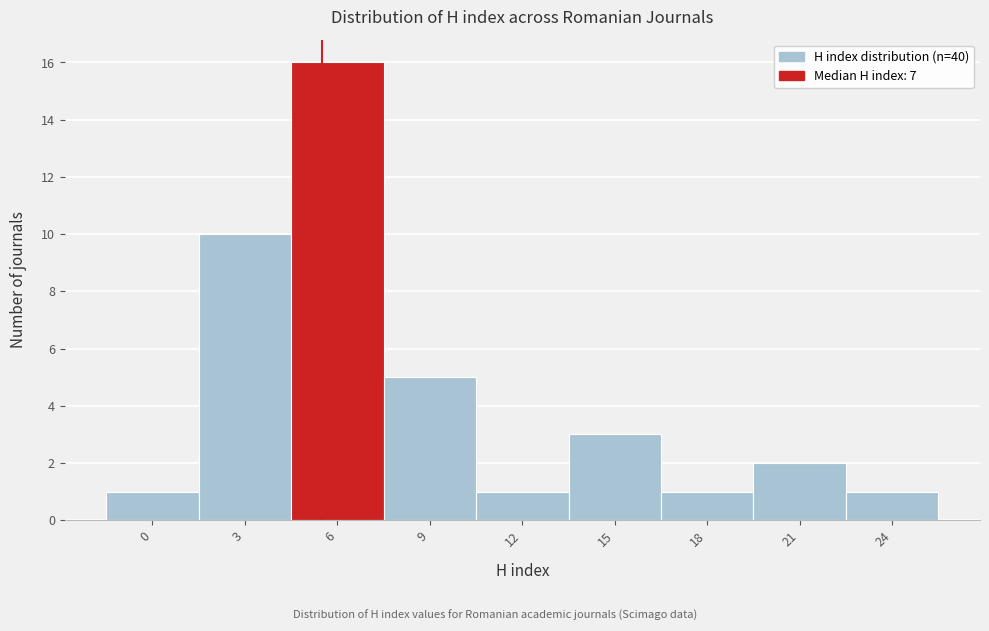

Reading left to right, extract all data points from this chart.

1	10	16	5	1	3	1	2	1